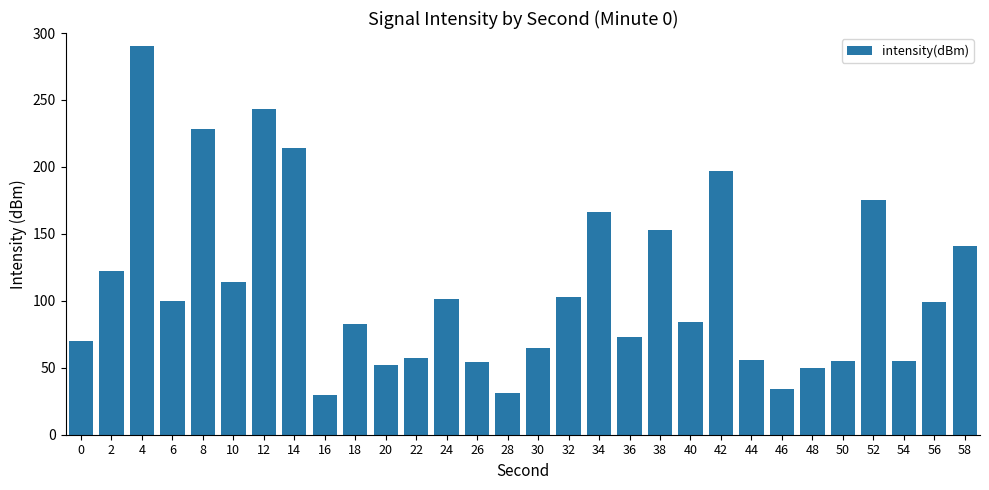

What is the approximate value at 58?

141